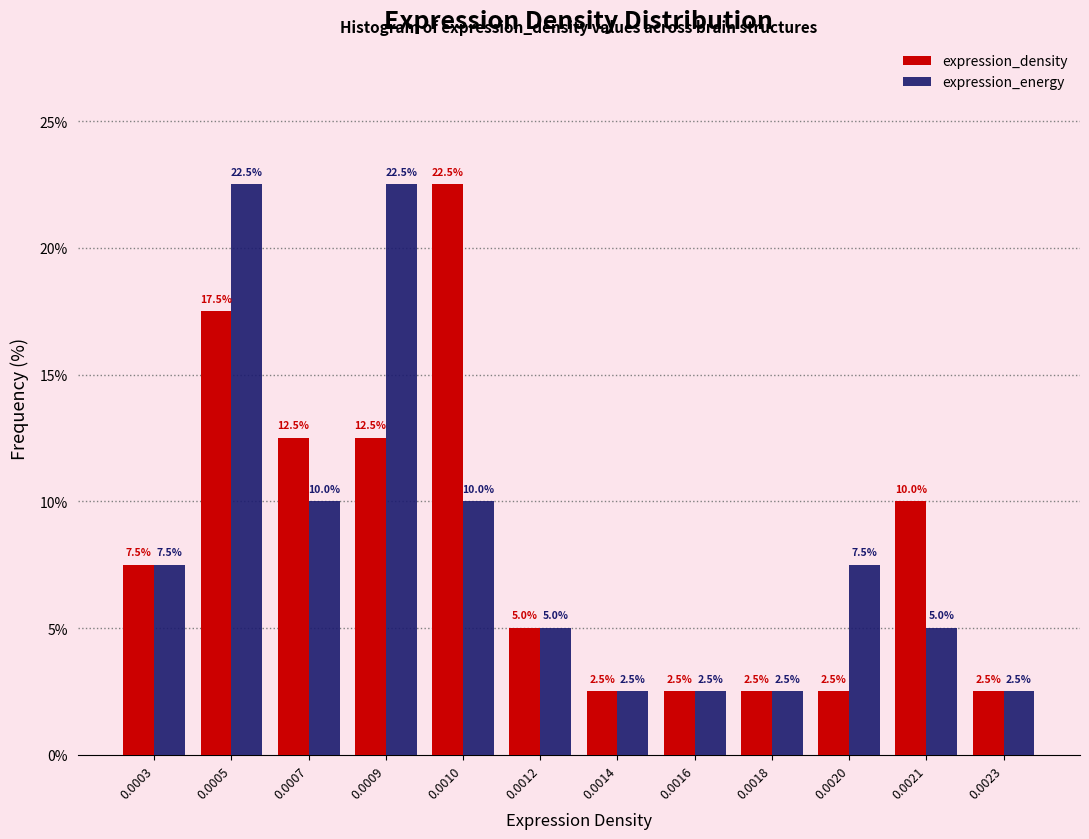

Reading left to right, what are all the values shown in this chart?

expression_density: 0.0003=7.5	0.0005=17.5	0.0007=12.5	0.0009=12.5	0.0010=22.5	0.0012=5.0	0.0014=2.5	0.0016=2.5	0.0018=2.5	0.0020=2.5	0.0021=10.0	0.0023=2.5
expression_energy: 0.0003=7.5	0.0005=22.5	0.0007=10.0	0.0009=22.5	0.0010=10.0	0.0012=5.0	0.0014=2.5	0.0016=2.5	0.0018=2.5	0.0020=7.5	0.0021=5.0	0.0023=2.5